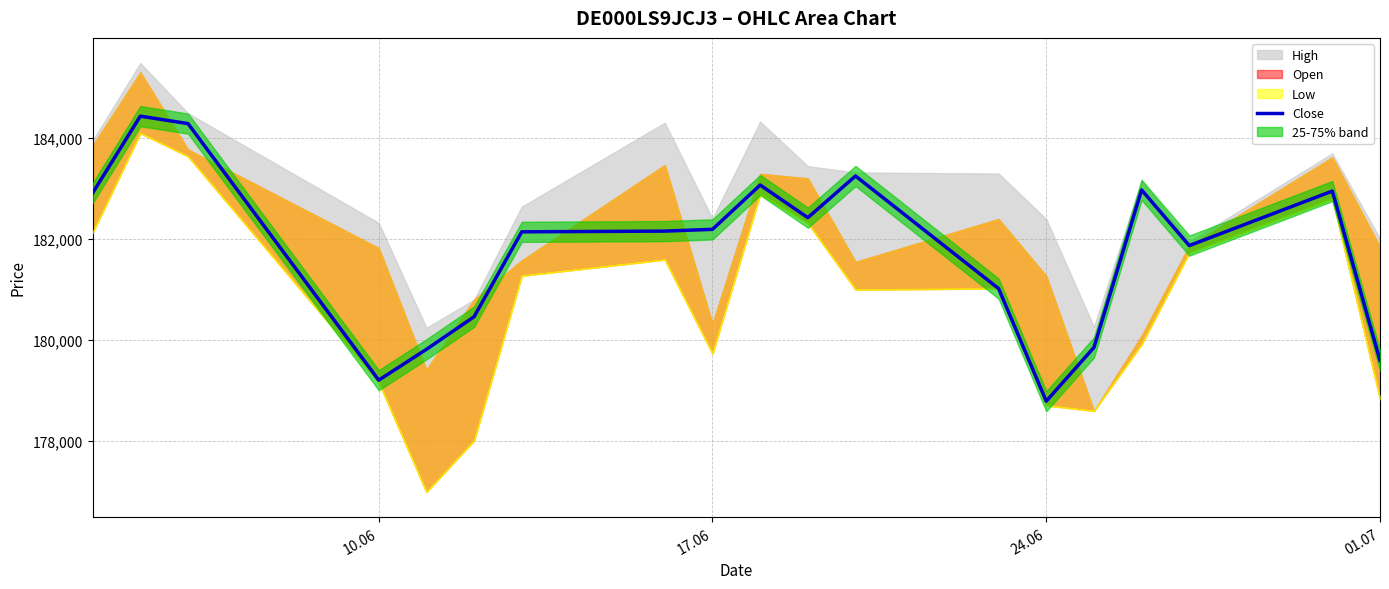

What is the maximum value for Close?

184434